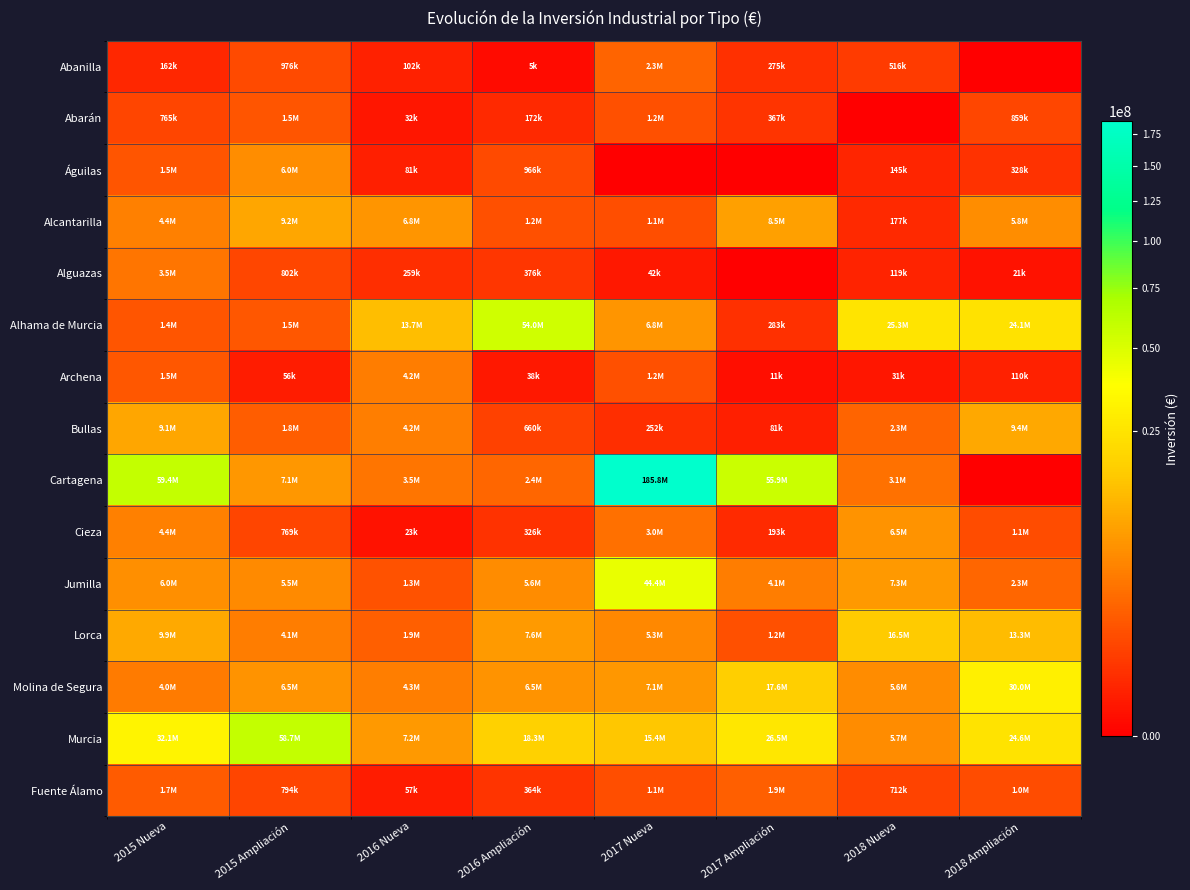

Which series has the largest total across all categories?

Cartagena